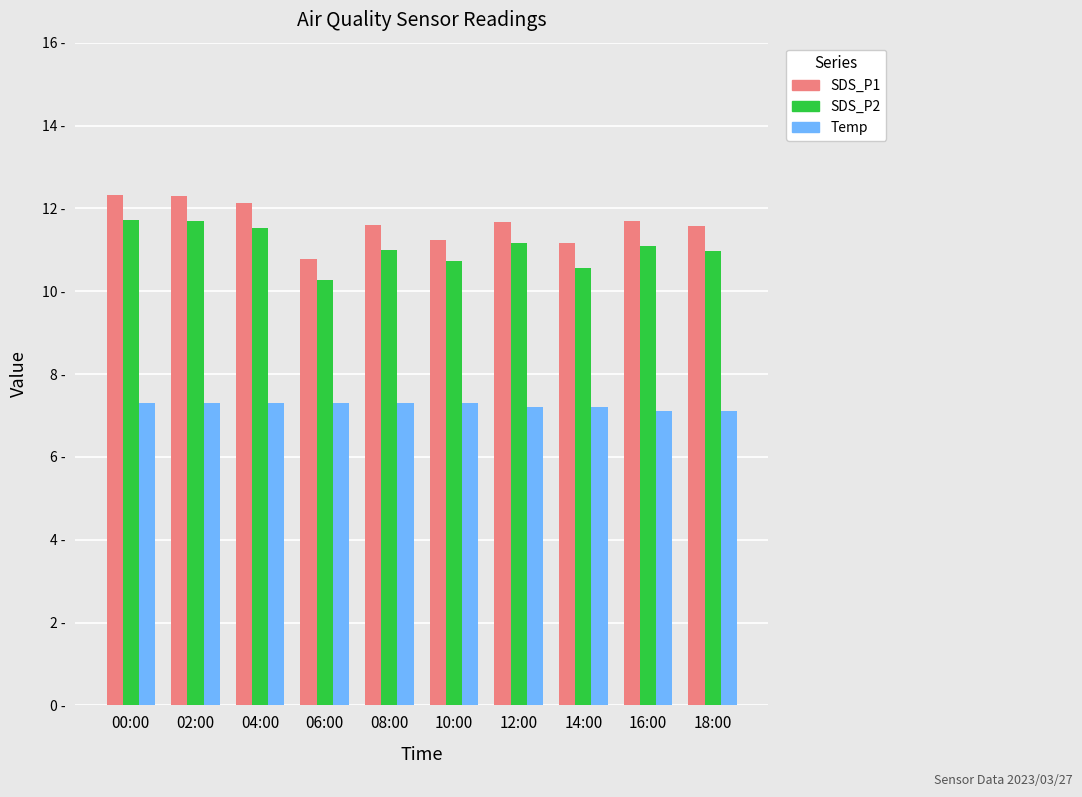

Reading right to left, extract all data points from this chart.

SDS_P1: 18:00=11.6	16:00=11.7	14:00=11.2	12:00=11.7	10:00=11.2	08:00=11.6	06:00=10.8	04:00=12.1	02:00=12.3	00:00=12.3
SDS_P2: 18:00=11.0	16:00=11.1	14:00=10.6	12:00=11.2	10:00=10.7	08:00=11.0	06:00=10.3	04:00=11.5	02:00=11.7	00:00=11.7
Temp: 18:00=7.1	16:00=7.1	14:00=7.2	12:00=7.2	10:00=7.3	08:00=7.3	06:00=7.3	04:00=7.3	02:00=7.3	00:00=7.3